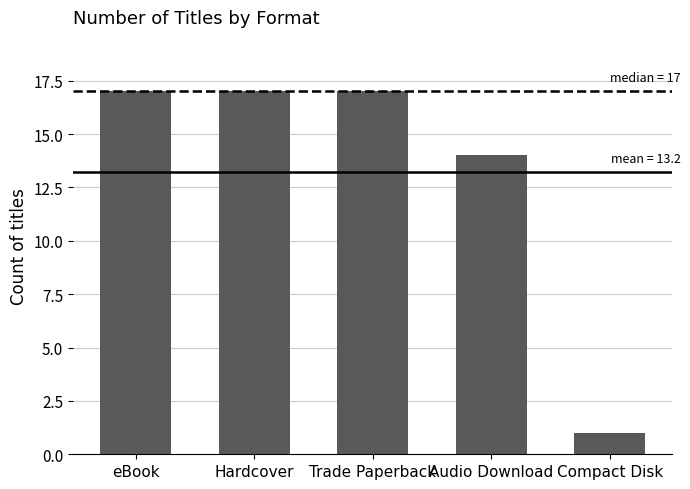

What is the difference between the second highest and second lowest values?

3